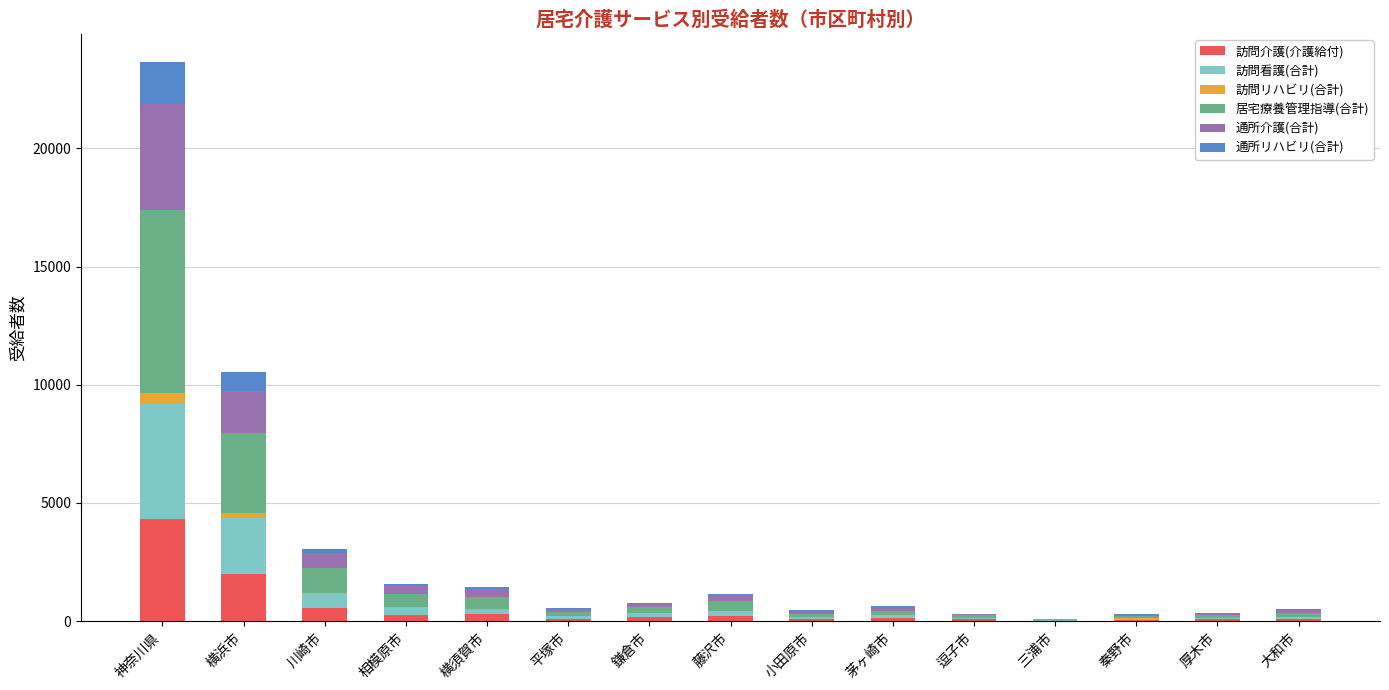

At which category is the sum across all series the highest?

神奈川県